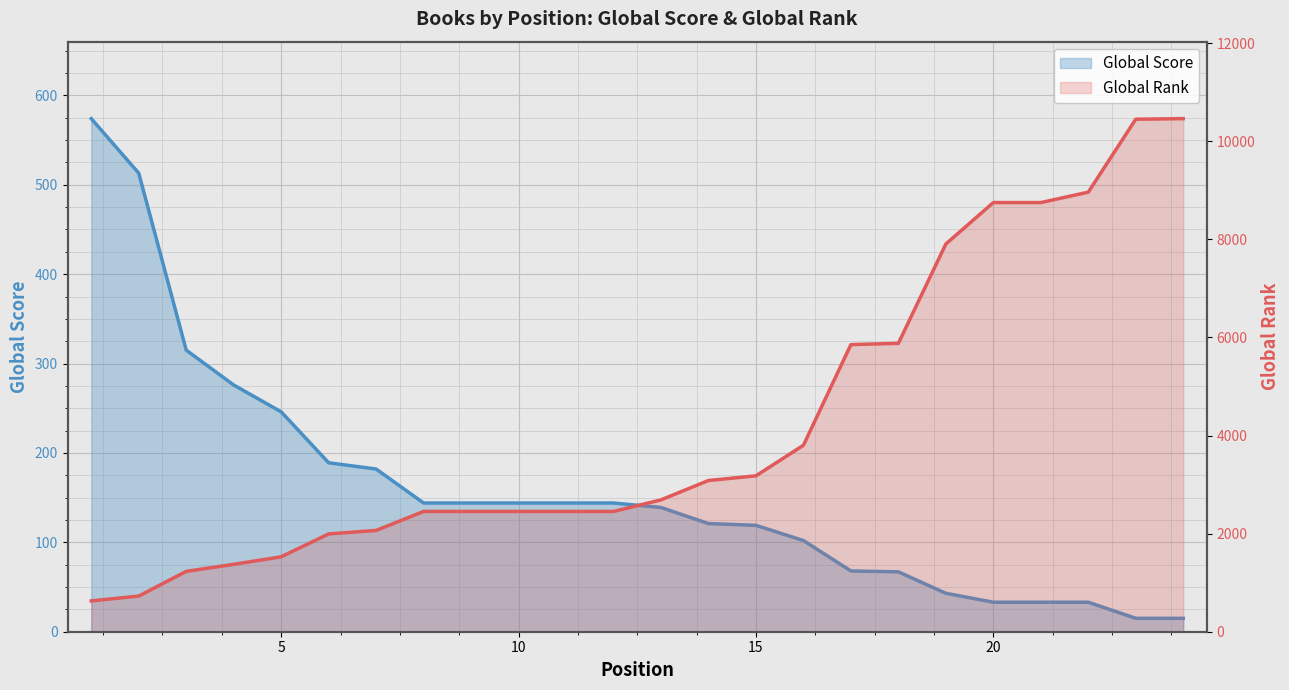

At which category does the chart reach its peak across all series?

24